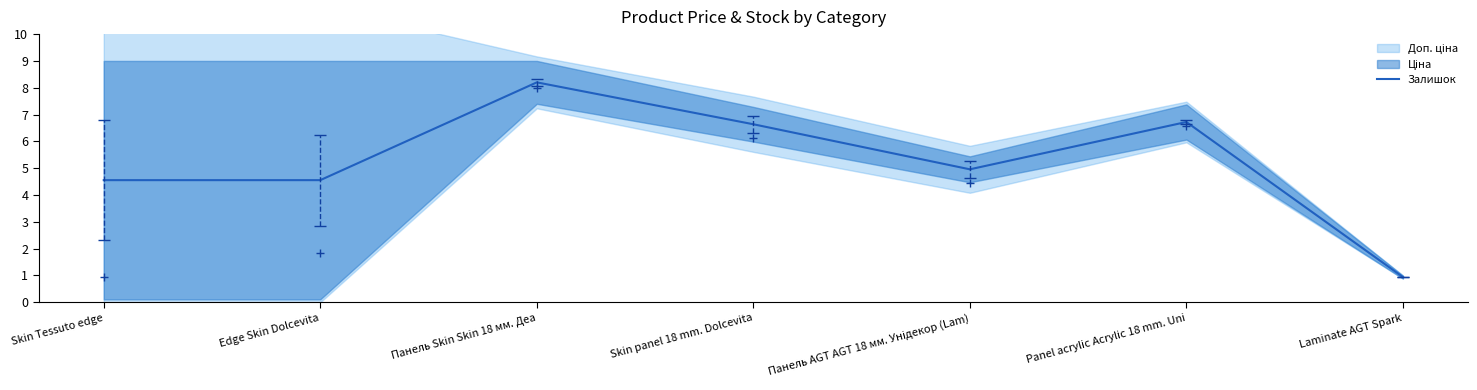

What is the value of the 2nd point from the left?

4.6